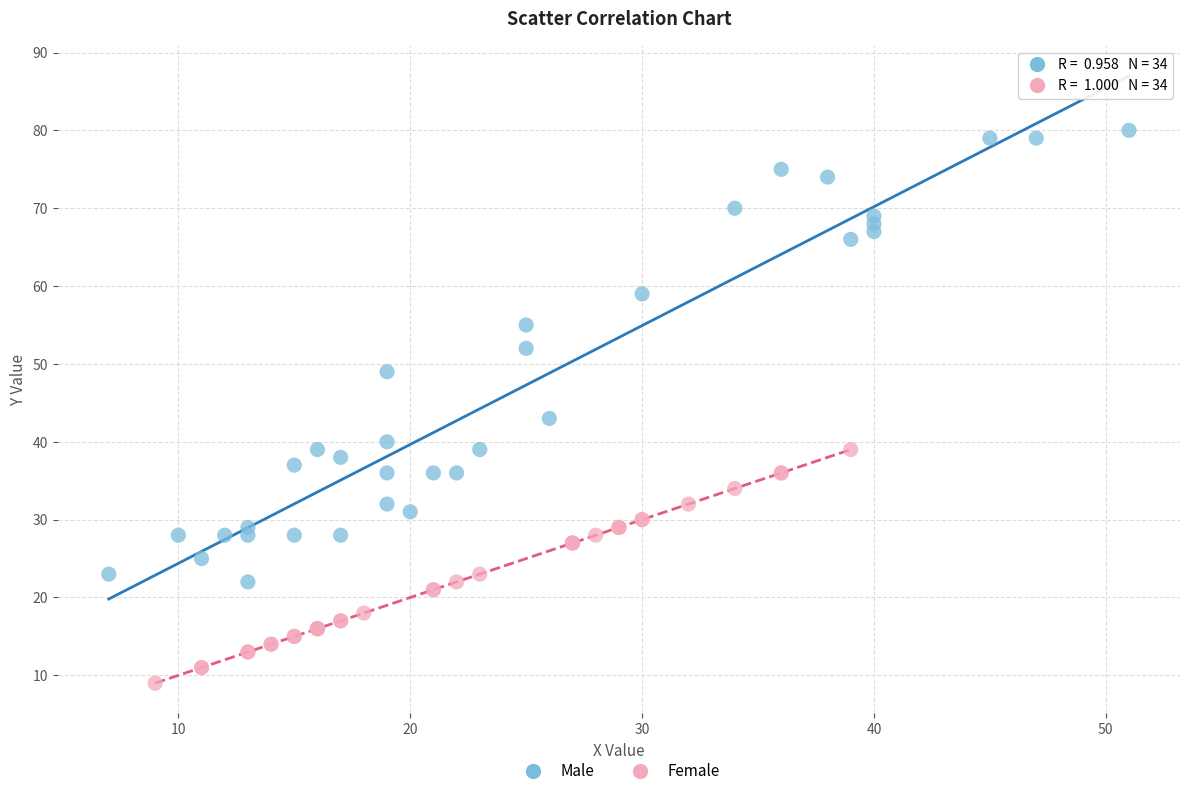

Which series has the widest spread of Y values?

Male